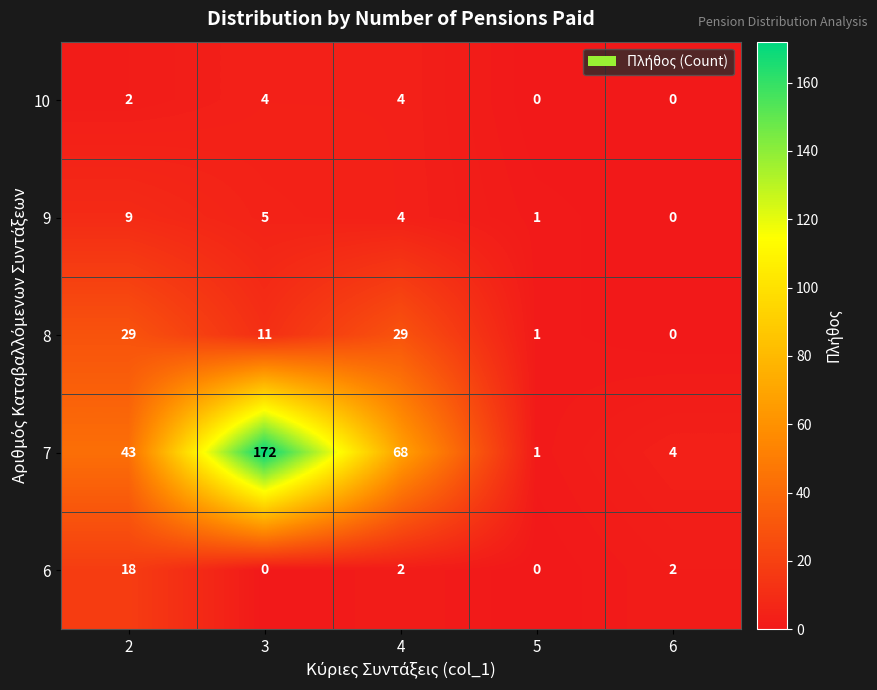

Which label corresponds to the largest value in the chart?

3